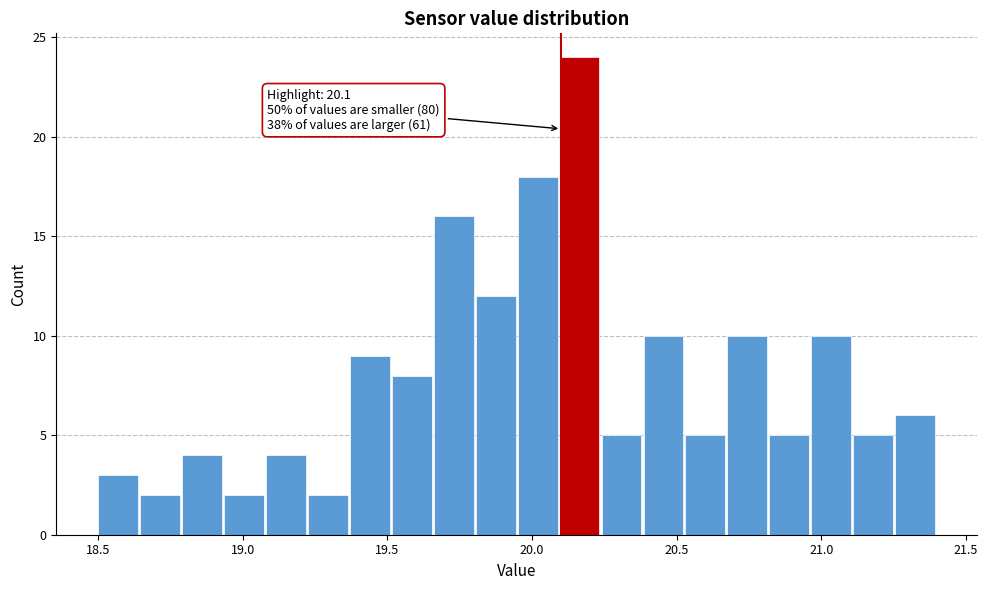

Around what value on the x-axis is the tallest bar? Give the approximate position of its centre, as read against the axis.

20.15